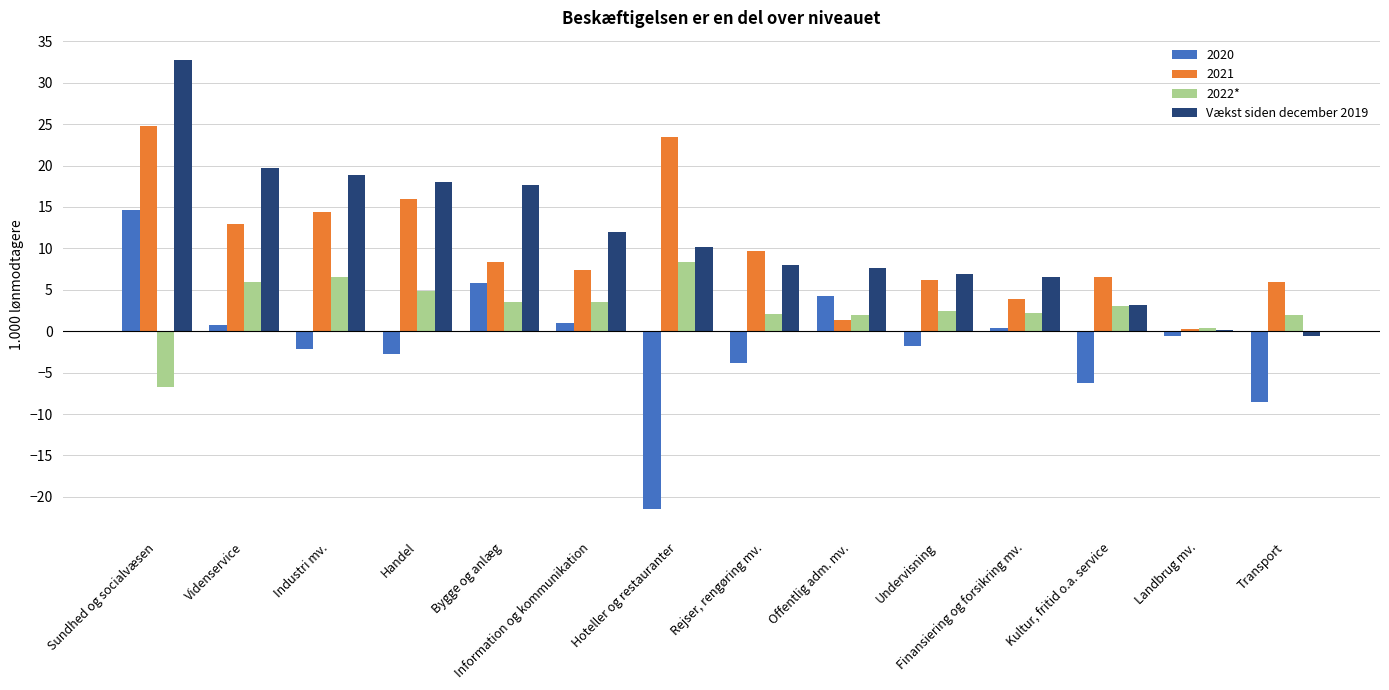

What are all the series names shown in the legend?

2020, 2021, 2022*, Vækst siden december 2019